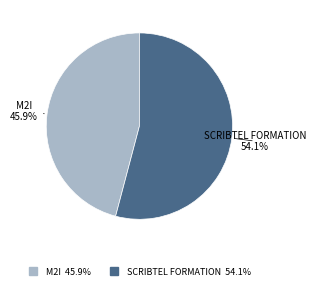

To the nearest percent, what portion does SCRIBTEL FORMATION represent?

54%